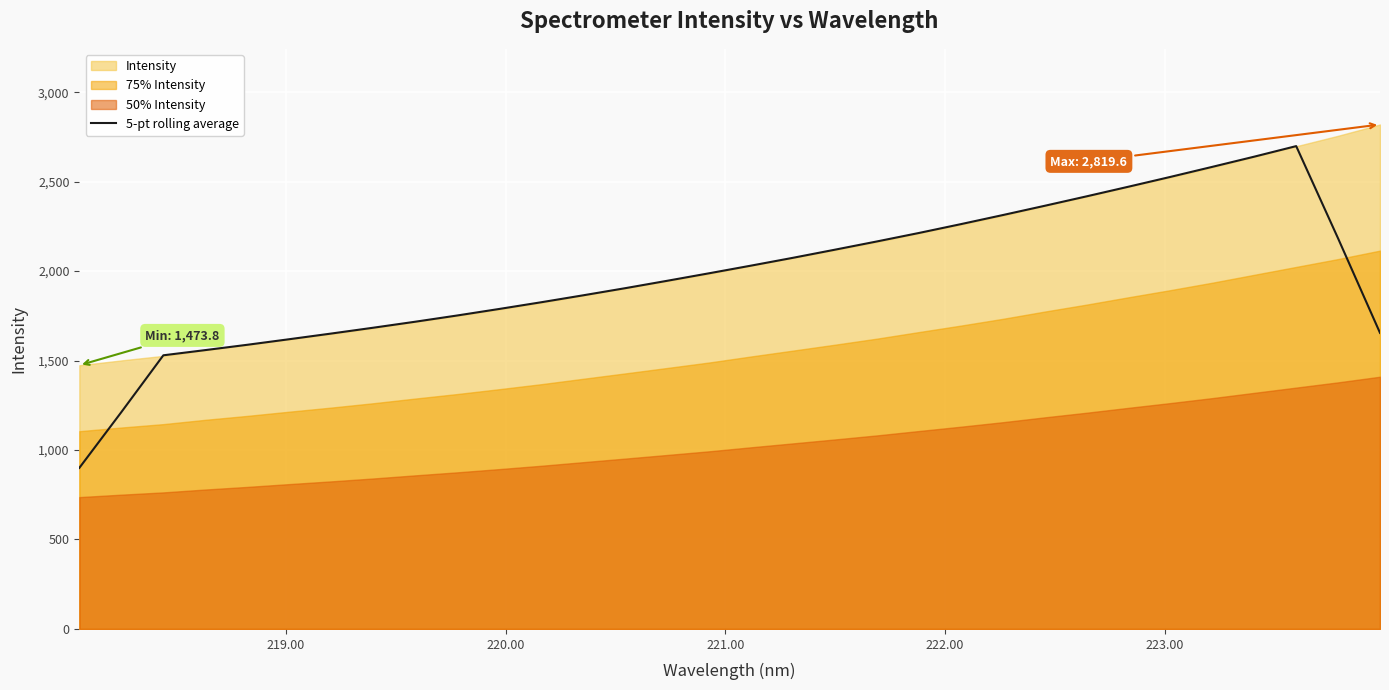

What is the highest value of the 5-pt rolling average series?

2698.8